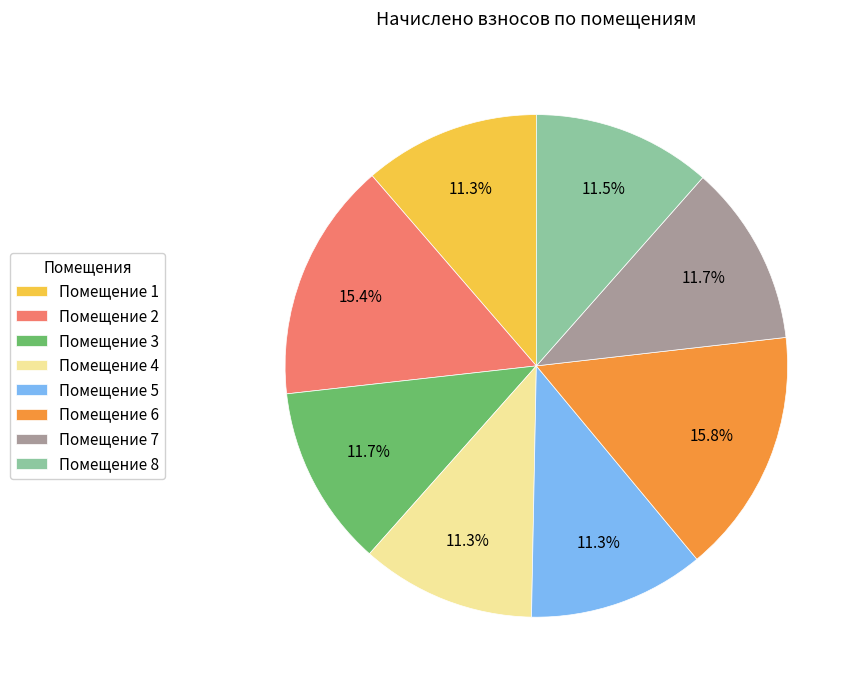

Is there any slice that represents more than half of the pie?

No